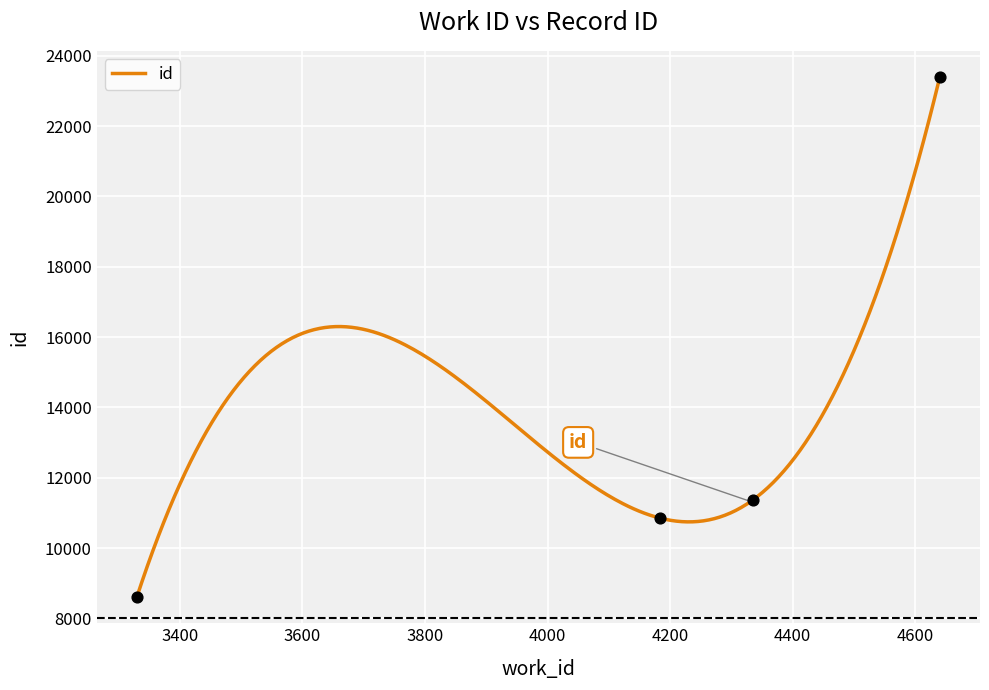

What is the ratio of the value at 4335 to the value at 4640?

0.5